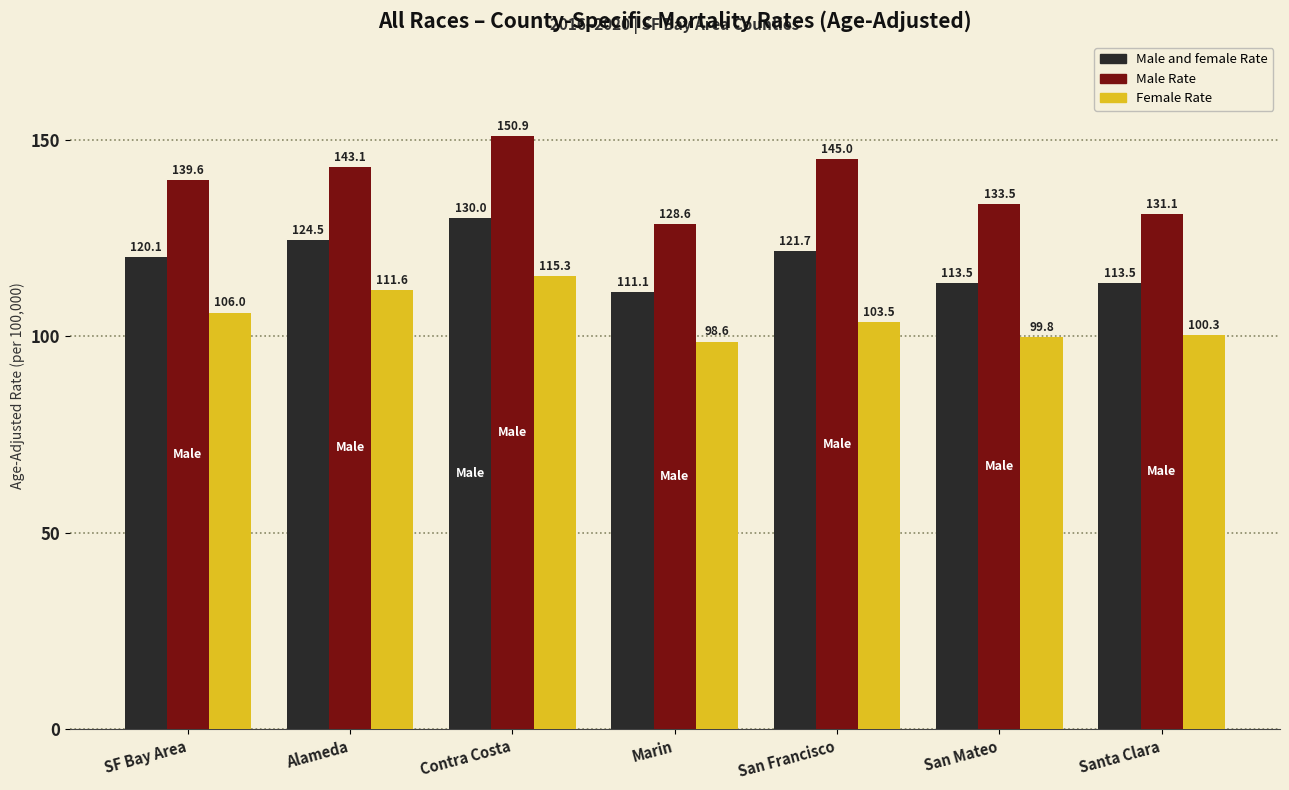

Which series has the largest range (max minus min)?

Male Rate